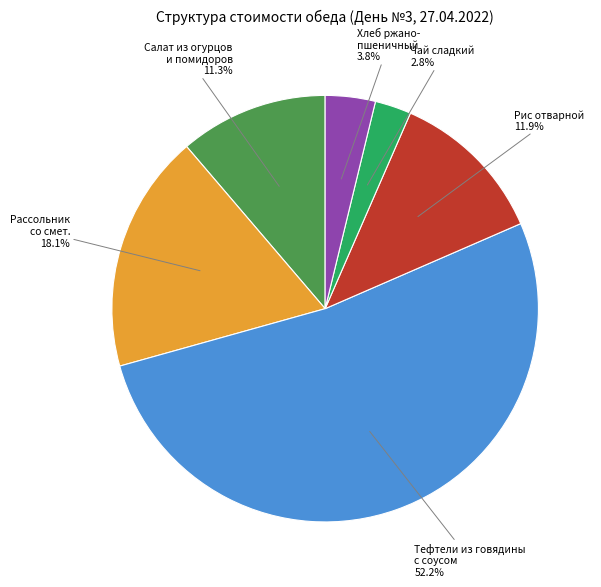

Count the number of slices in the pie.

6